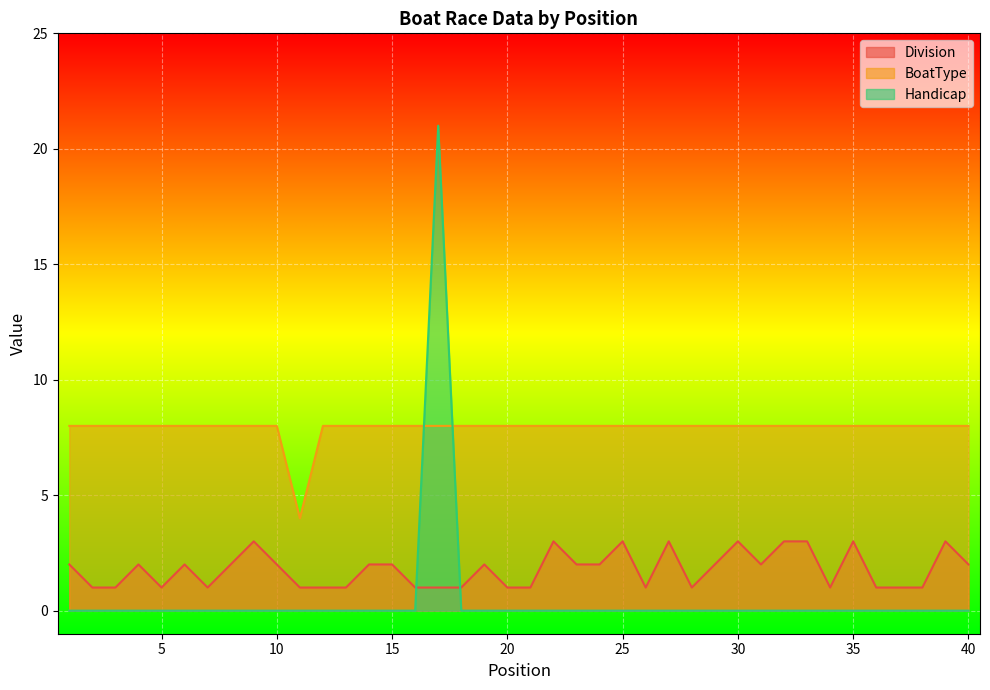

How many lines are shown in the chart?

3